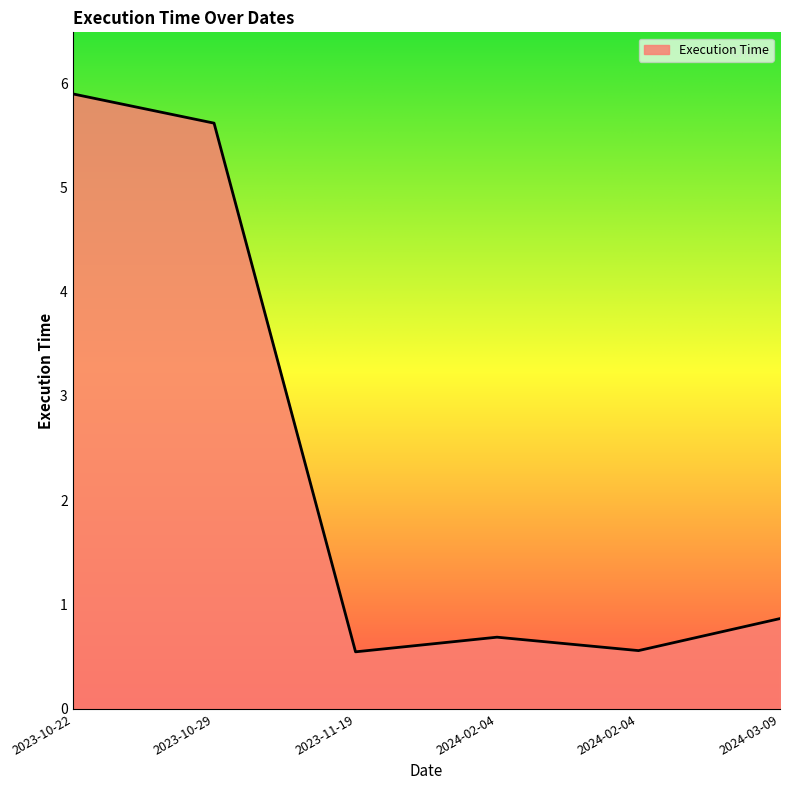

At which category does the chart reach its minimum across all series?

2023-11-19